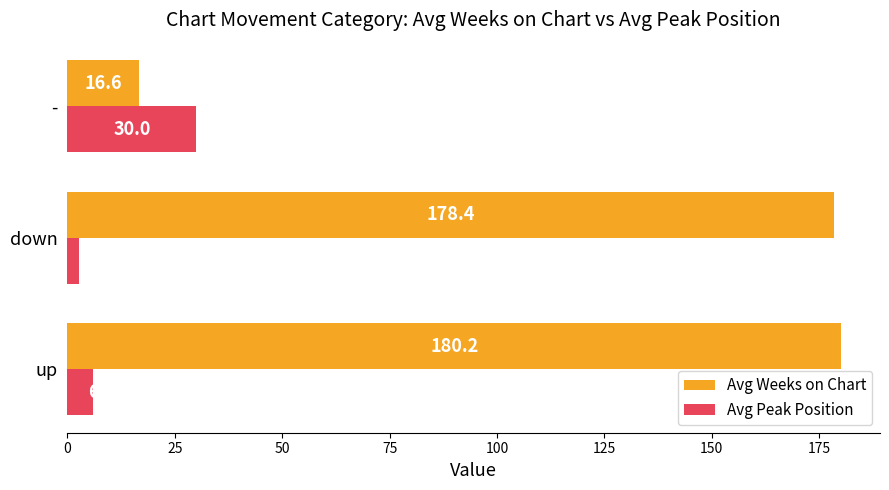

What is the sum of the Avg Peak Position values at up and -?

36.0